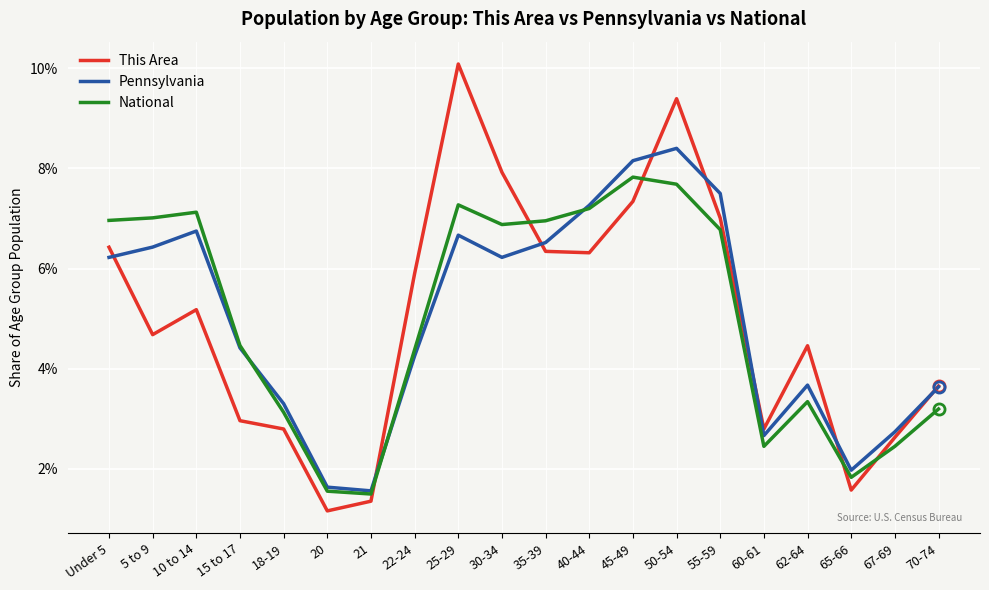

Which series ends up on top after the final intersection of Pennsylvania and National?

Pennsylvania